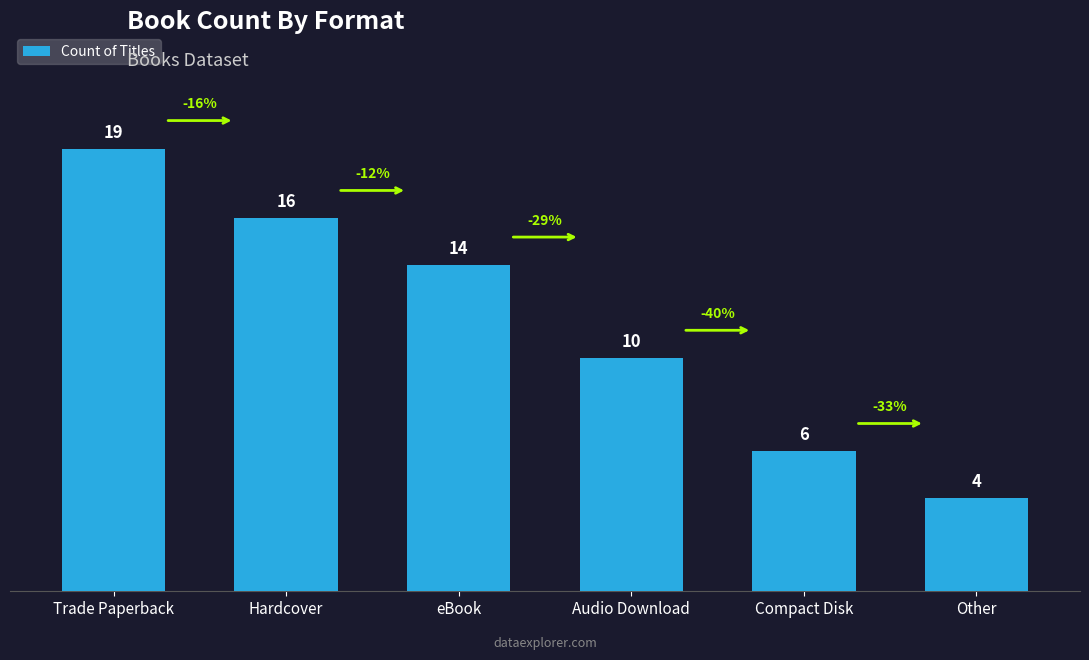

What position from the right is Compact Disk?

2